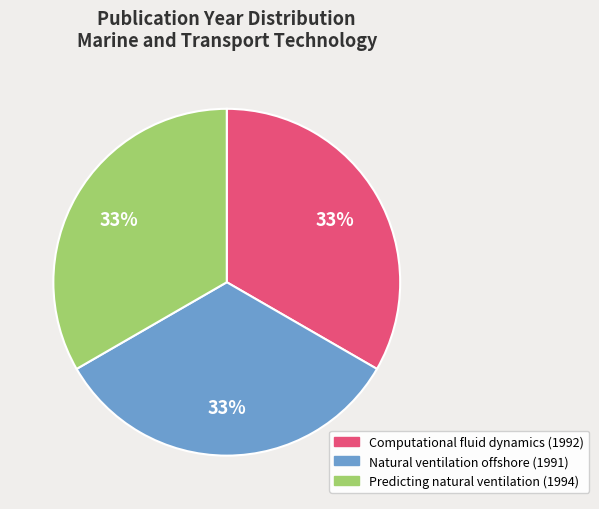

The Natural ventilation offshore (1991) slice represents 33% of the pie. True or false?

True